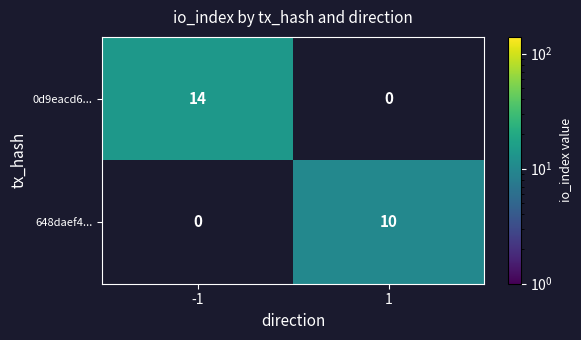

At how many categories does at least one series exceed 11?

1